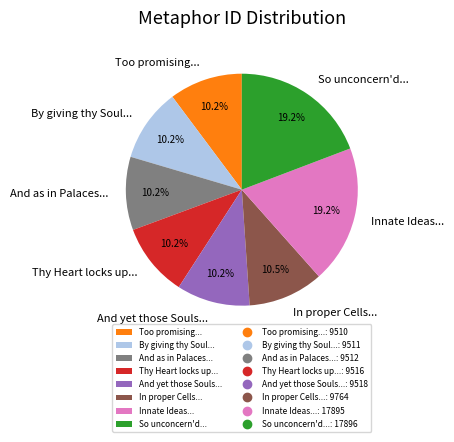

Is the sum of And as in Palaces... and In proper Cells... greater than half?

No